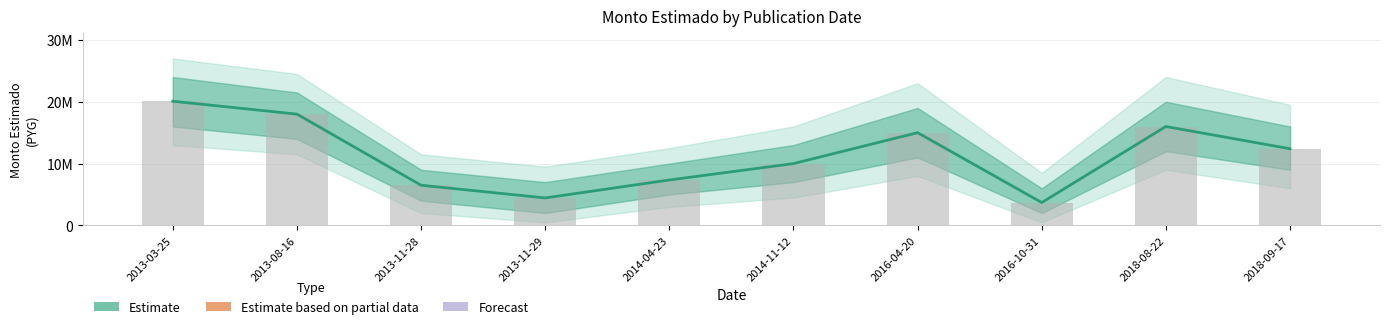

What position from the left is 2018-09-17?

10